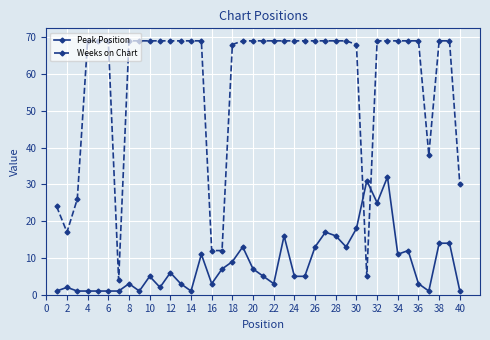

What are all the series names shown in the legend?

Peak Position, Weeks on Chart